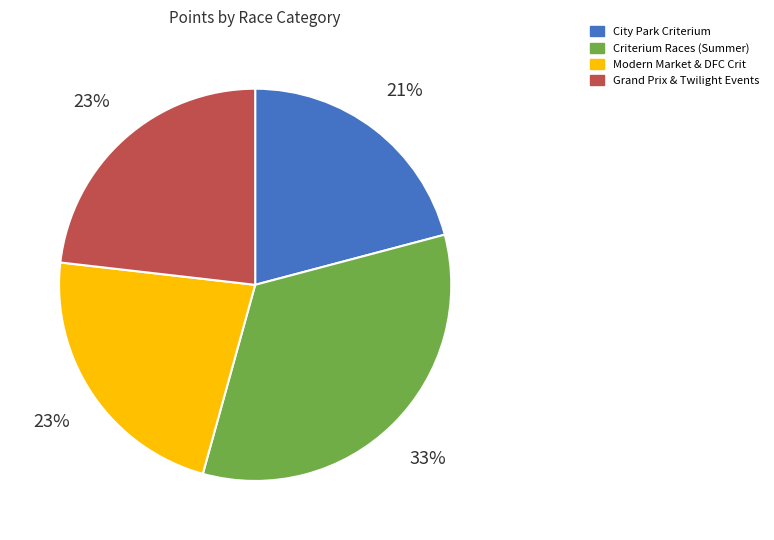

To the nearest percent, what is the average slice percentage?

25%